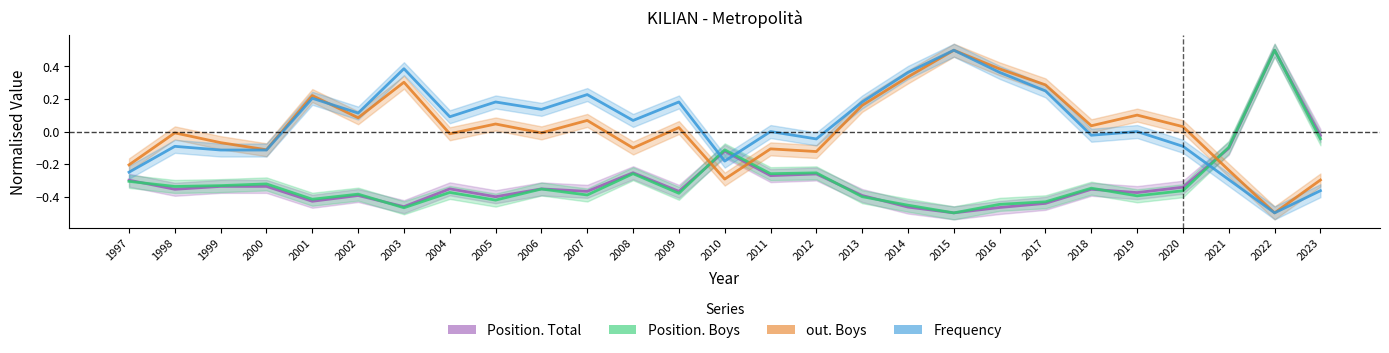

Which series has the largest range (max minus min)?

Position. Total